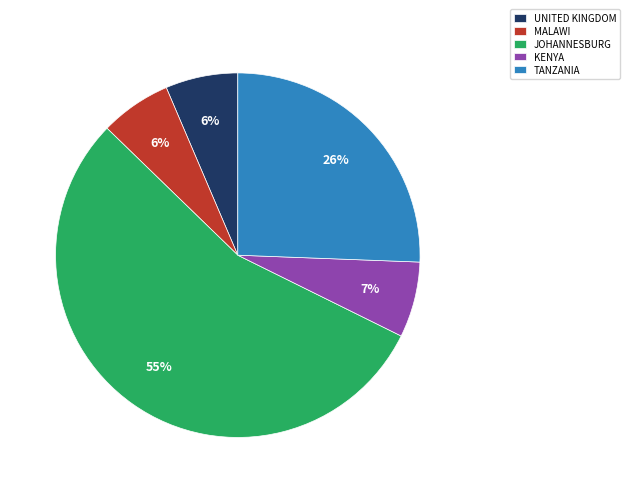

Is the sum of KENYA and JOHANNESBURG greater than half?

Yes